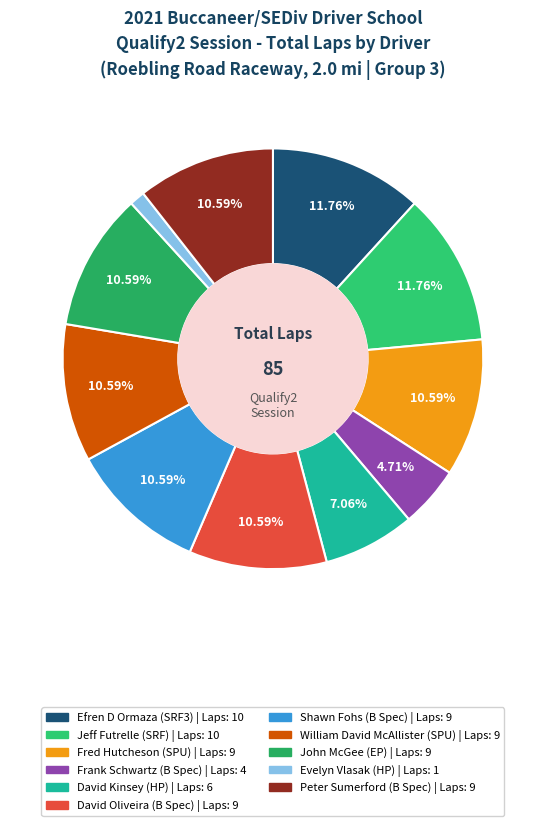

What is the change in value from Efren D Ormaza (SRF3) to Fred Hutcheson (SPU)?

-1